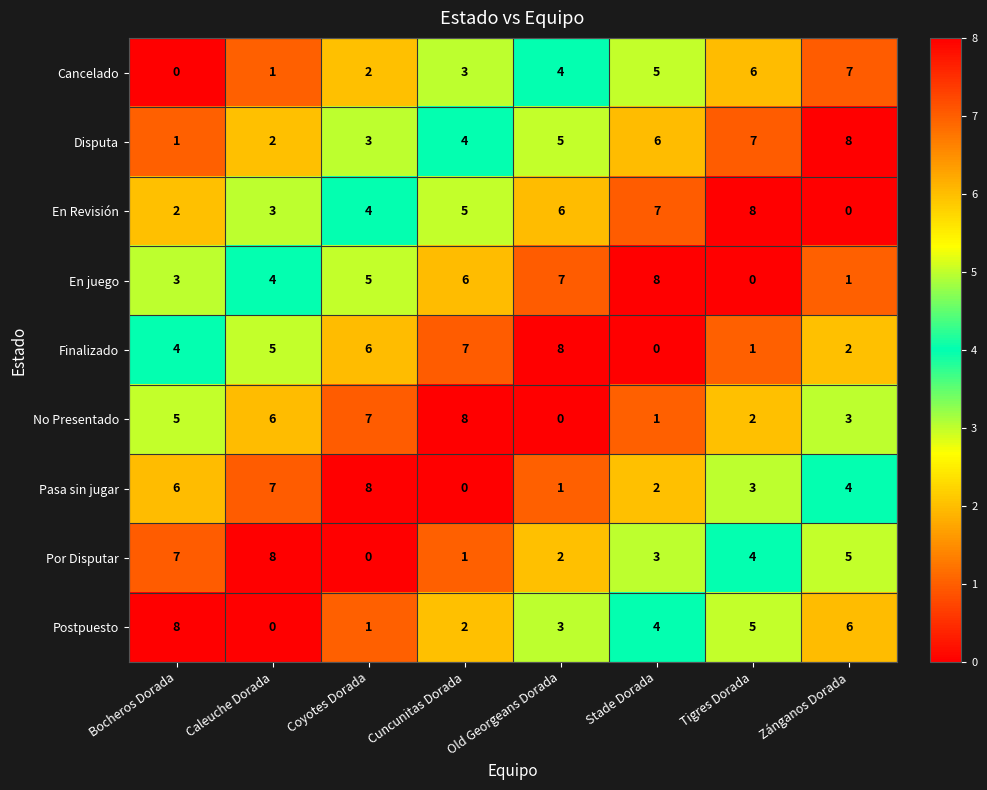

What is the sum of all Finalizado values?

33